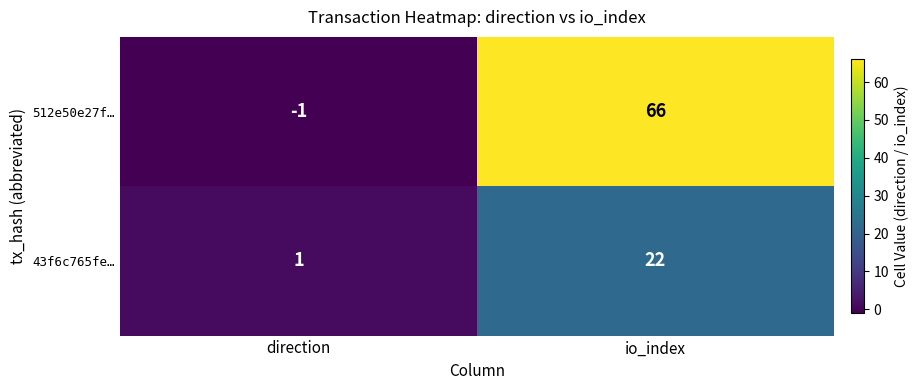

Which category has the highest value across all series?

io_index